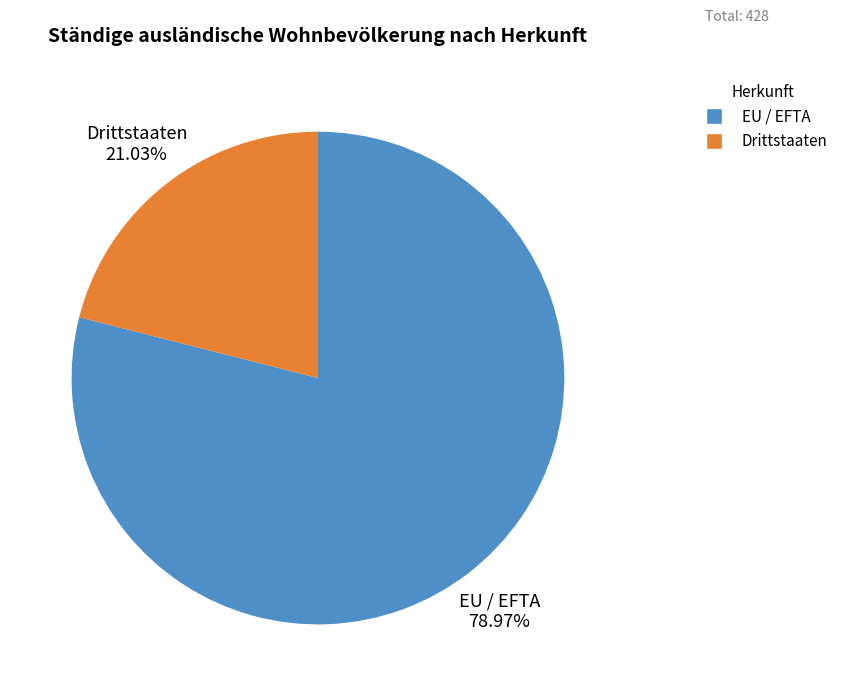

Count the number of slices in the pie.

2